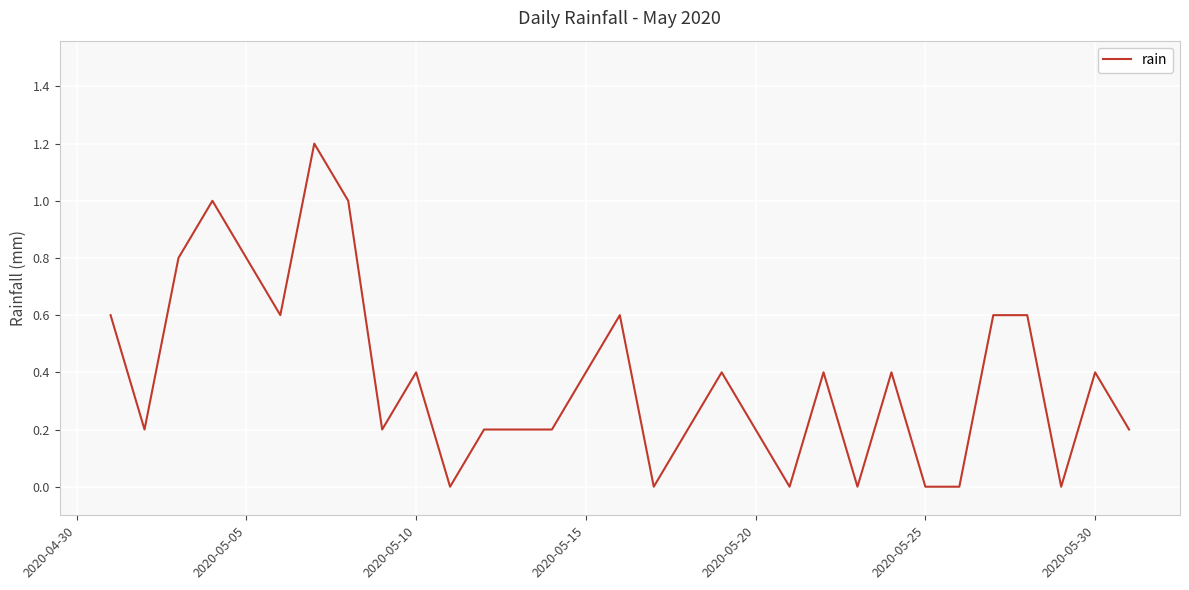

What is the difference between the maximum and minimum values?

1.2